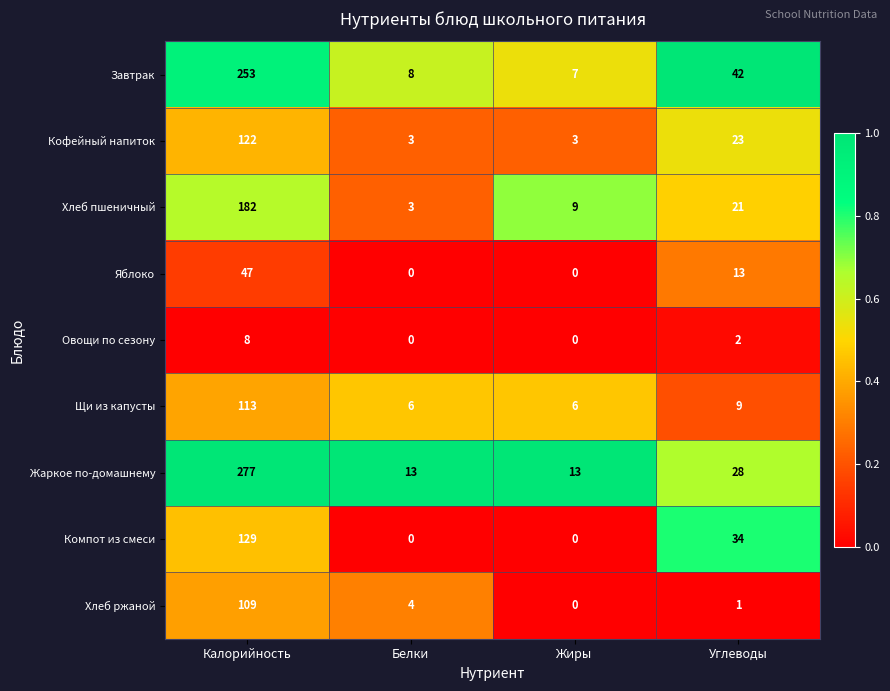

At which category is the sum across all series the highest?

Калорийность